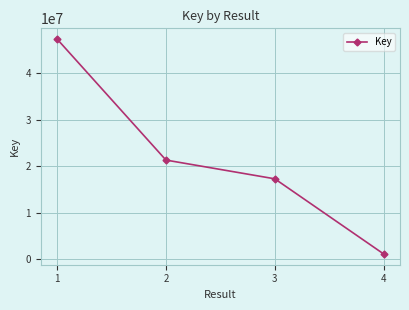

How many data points does each series have?

4